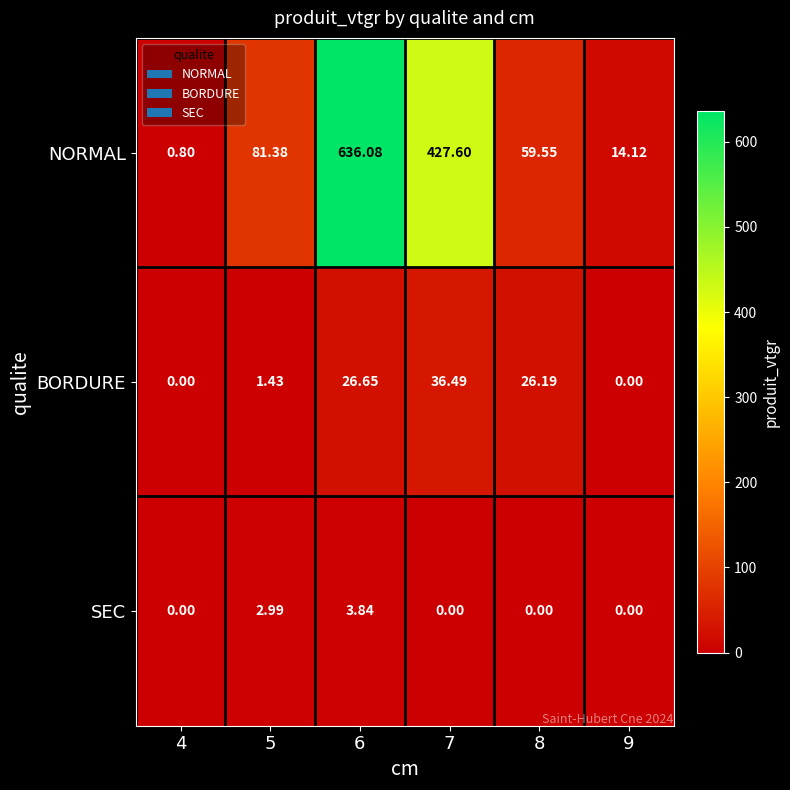

At 7, list the series in order from largest to smallest.

NORMAL, BORDURE, SEC